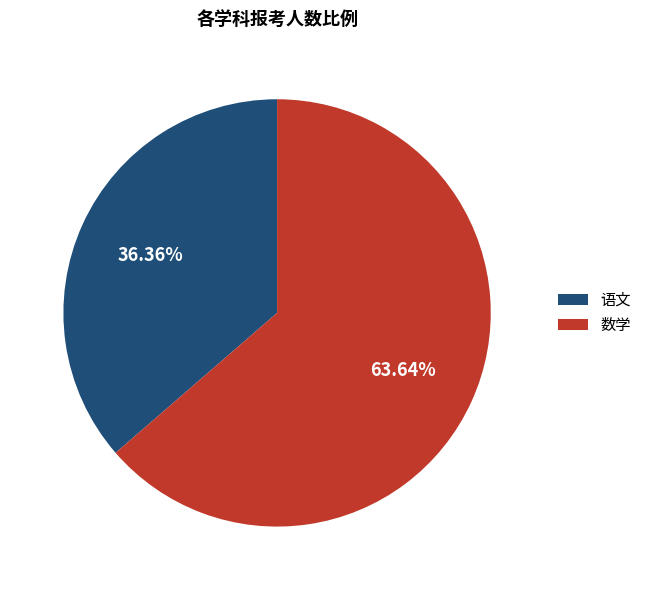

To the nearest percent, what is the combined percentage of 数学 and 语文?

100%